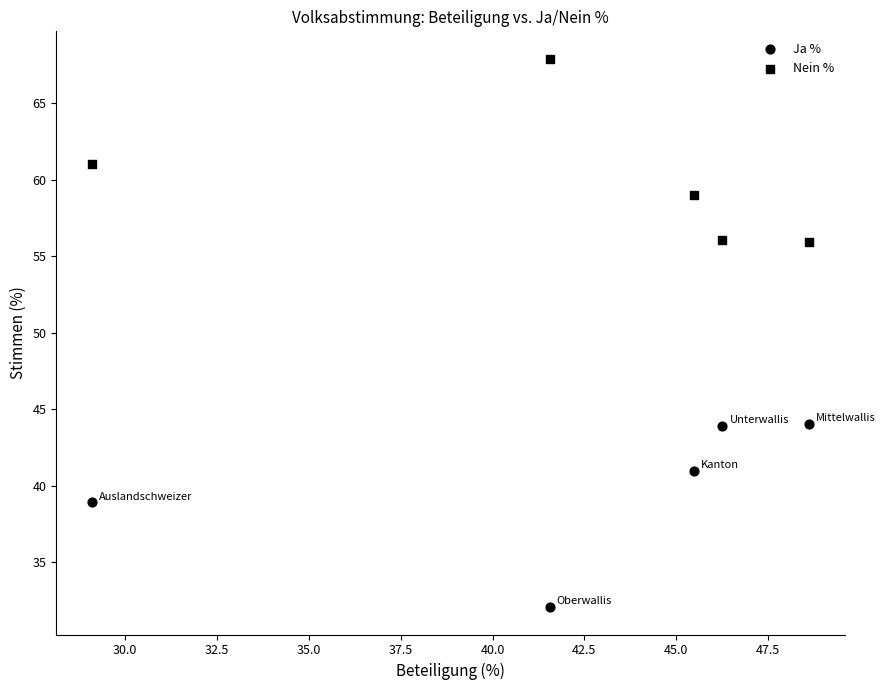

How many data points are displayed?

10